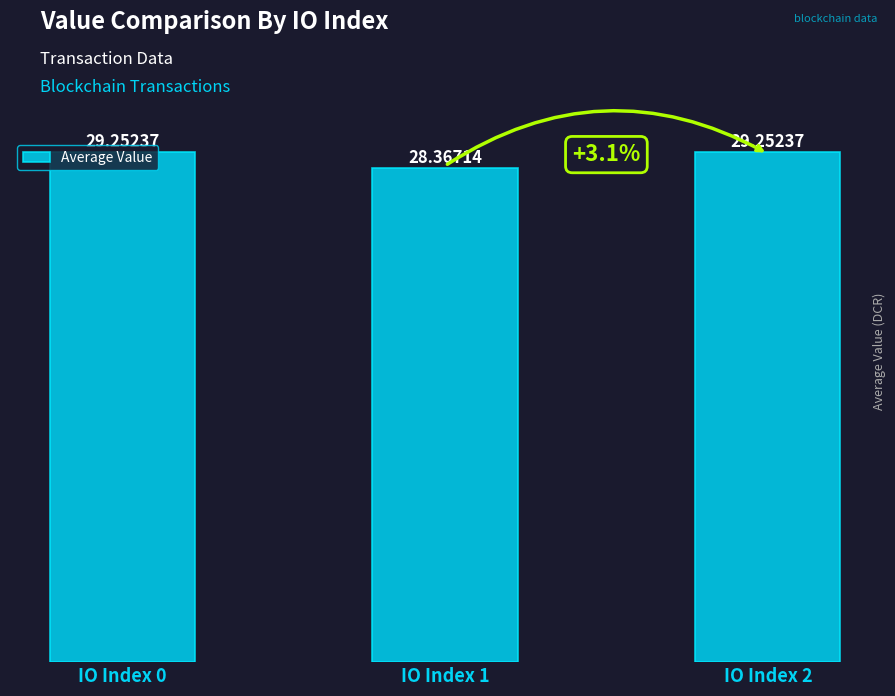

What is the sum of the values at IO Index 1 and IO Index 2?

57.6